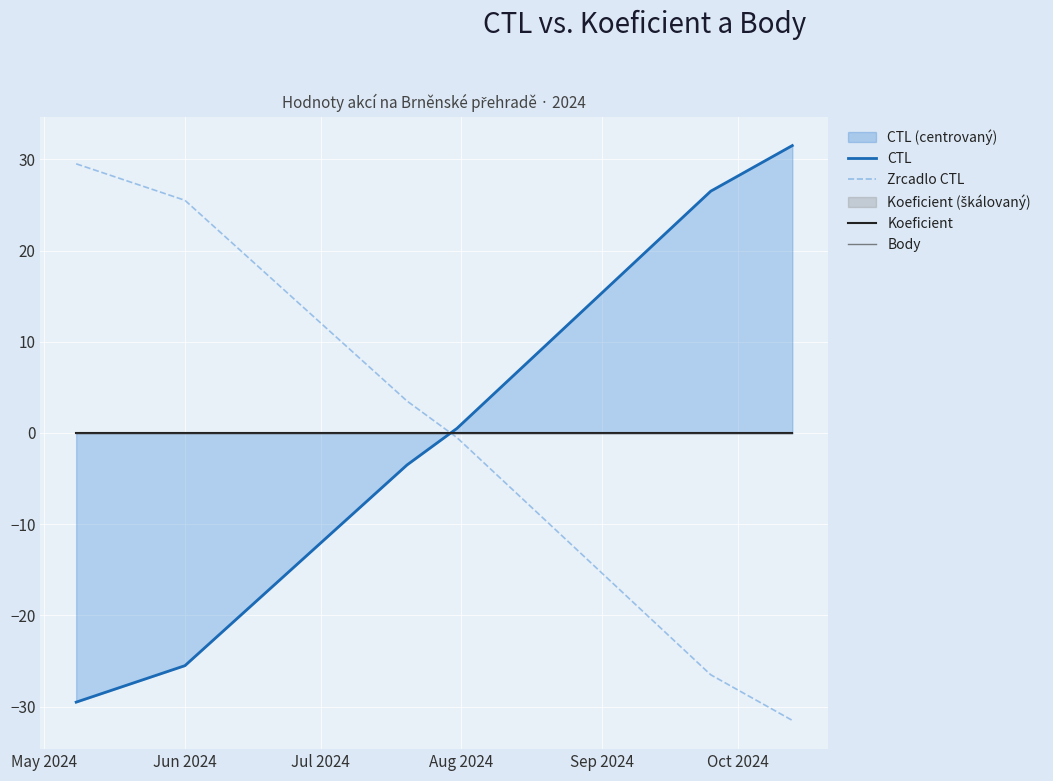

How many series are shown in this chart?

4